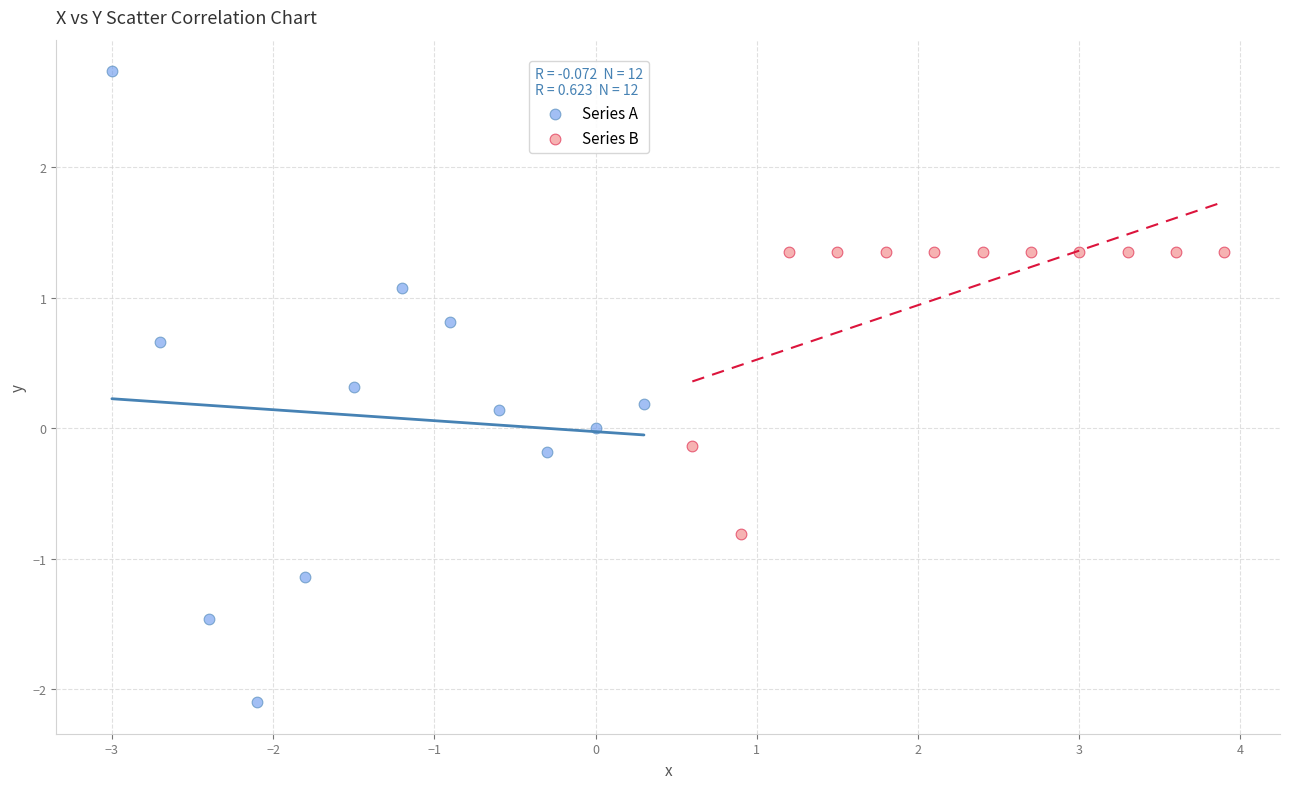

Which series contains the lowest Y value?

Series A